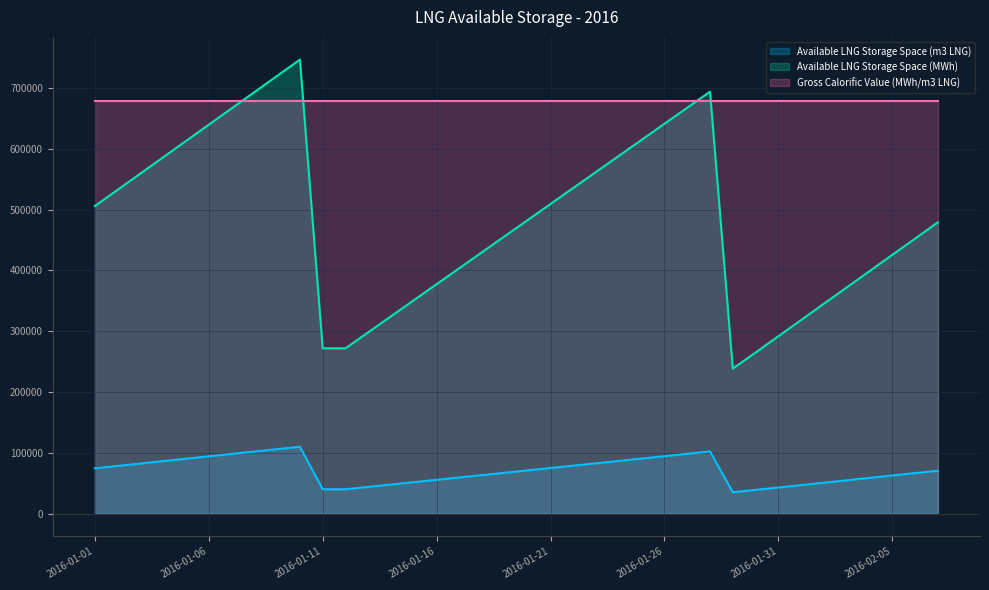

The value of Available LNG Storage Space (MWh) at 2016-01-15 is 351052. True or false?

True